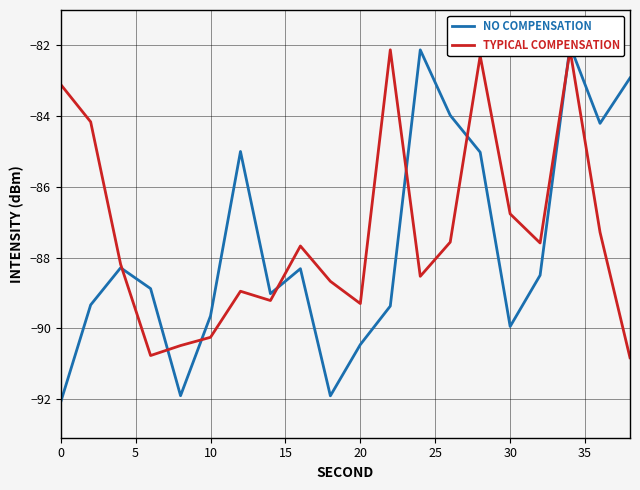

At which label is TYPICAL COMPENSATION closest to -86?

30